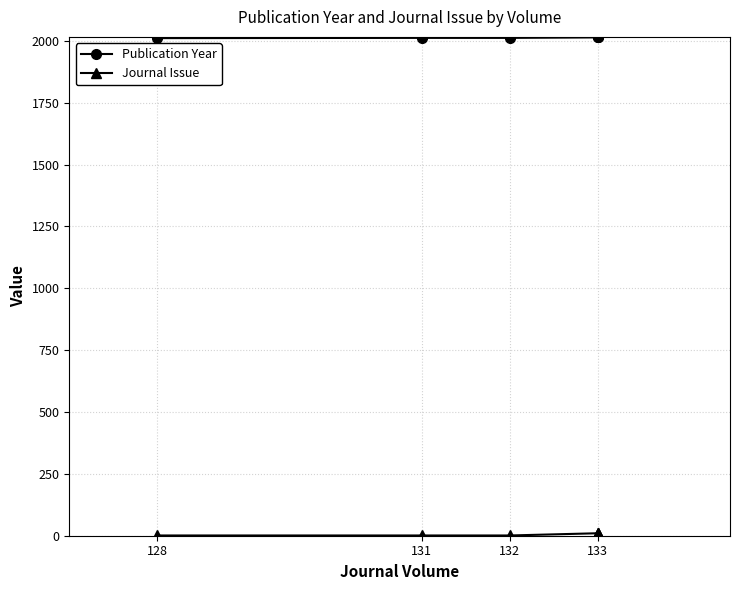

Is it true that Journal Issue equals 2 at 132?

False